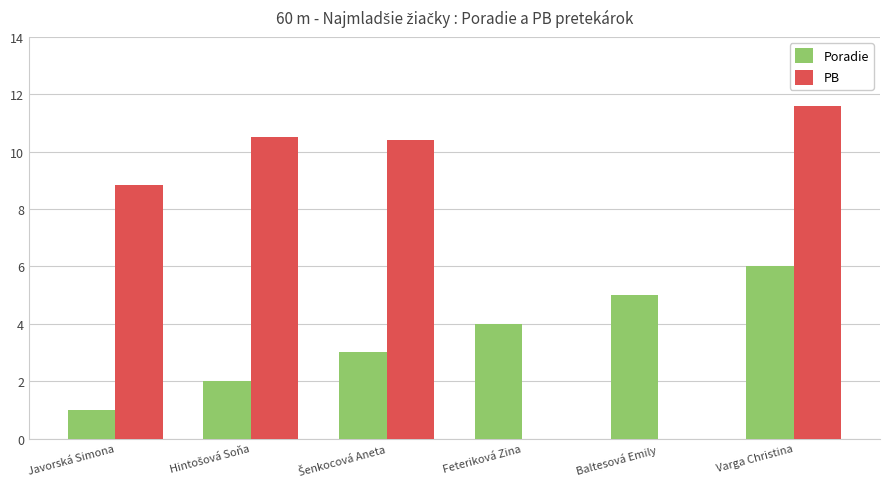

What are all the series names shown in the legend?

Poradie, PB